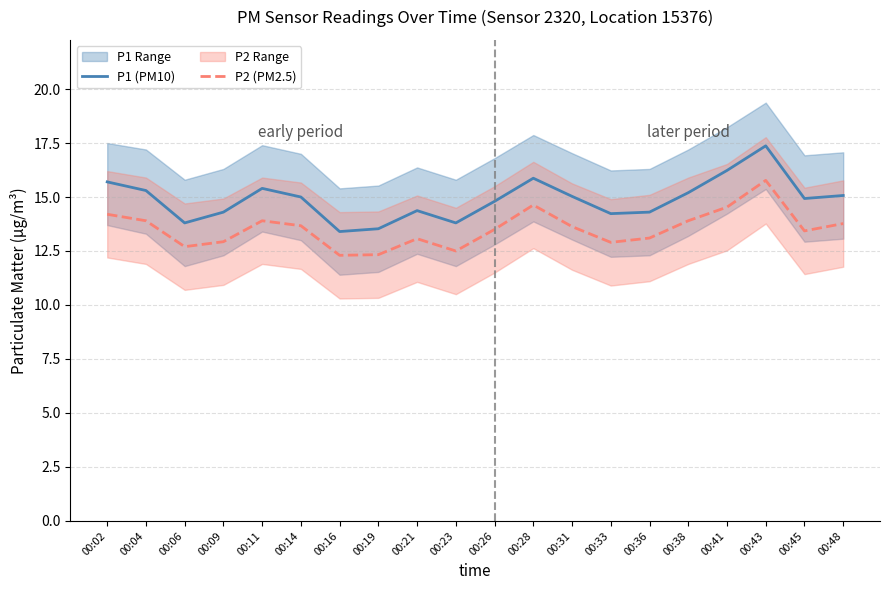

The value of P1 (PM10) at 00:14 is 15.0. True or false?

True